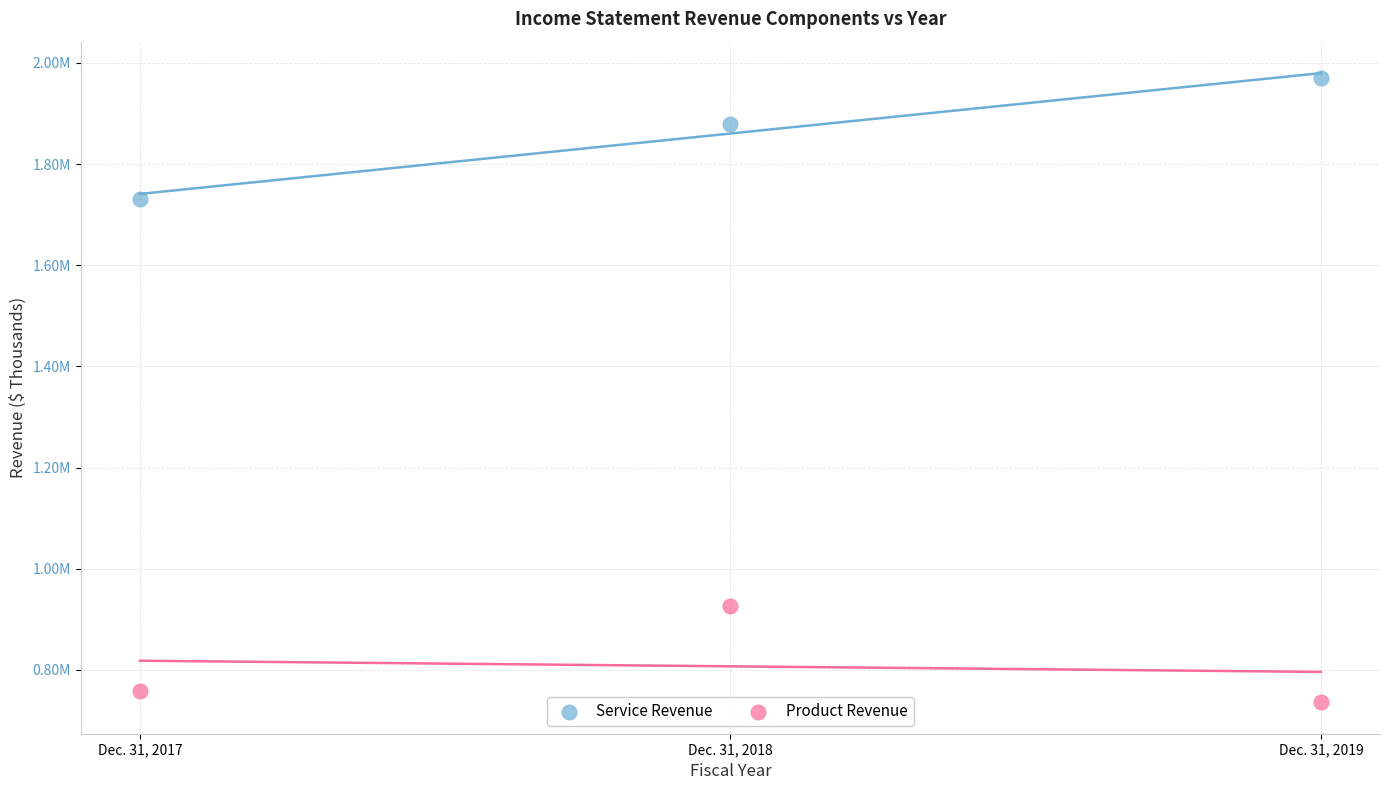

Which series has the widest spread of Y values?

Service Revenue